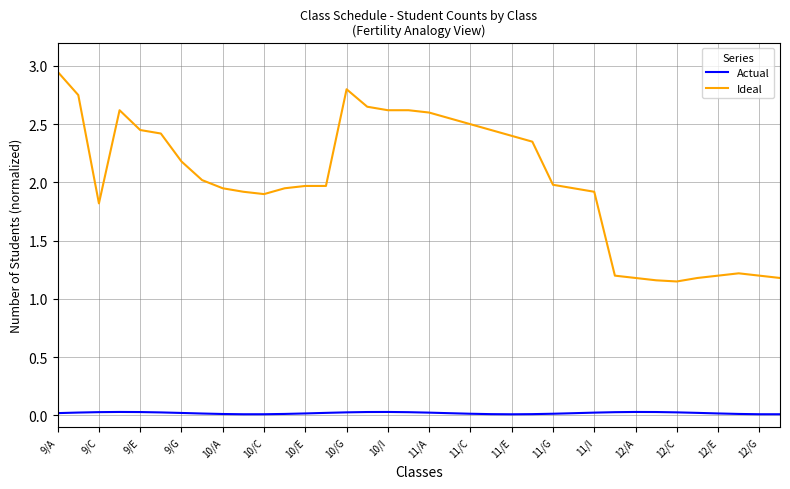

What is the difference between the maximum and minimum values in the Ideal series?

1.8